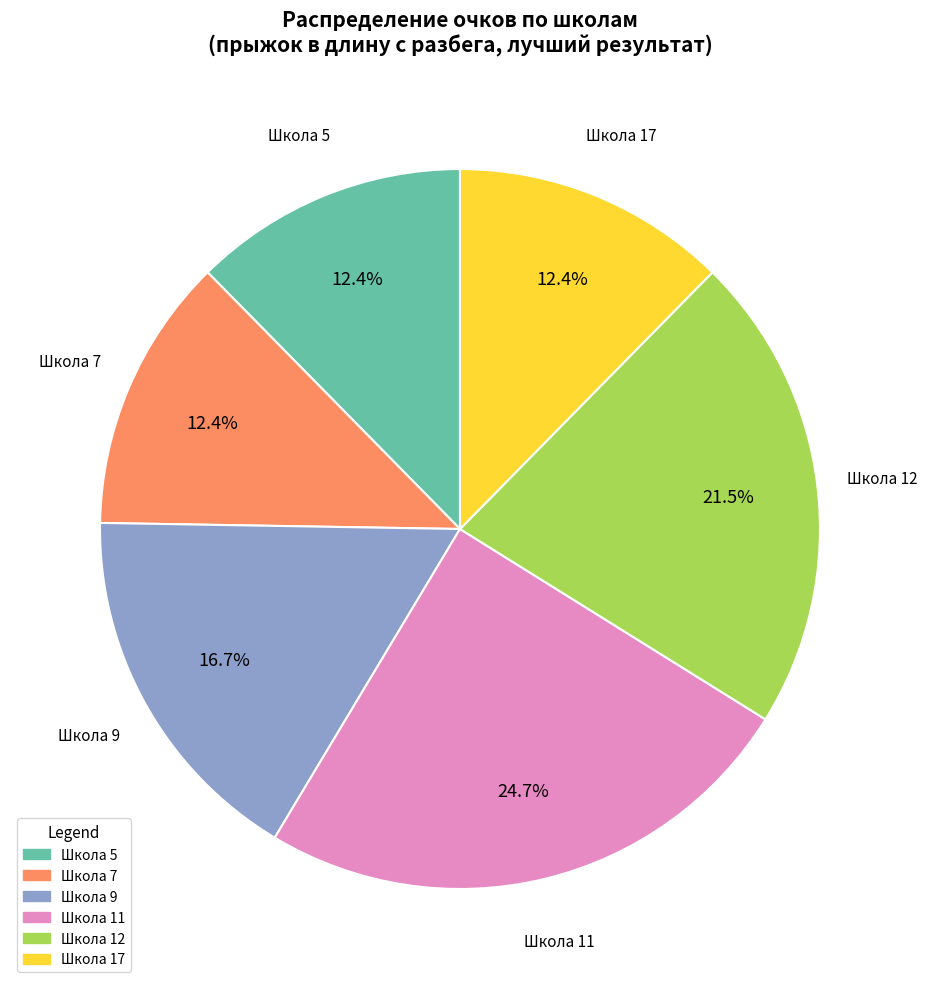

Do Школа 12 and Школа 9 together represent more than half of the pie?

No